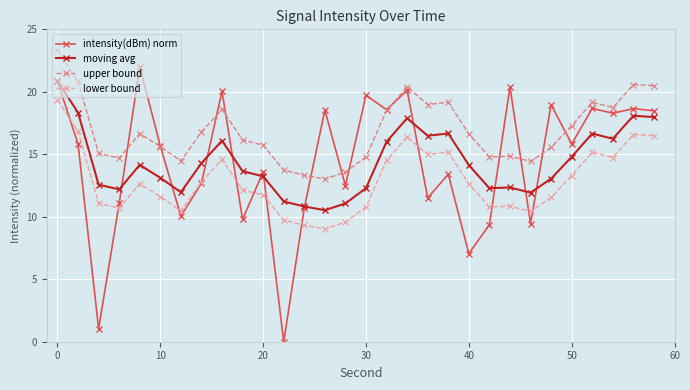

Which series has the largest total across all categories?

upper bound